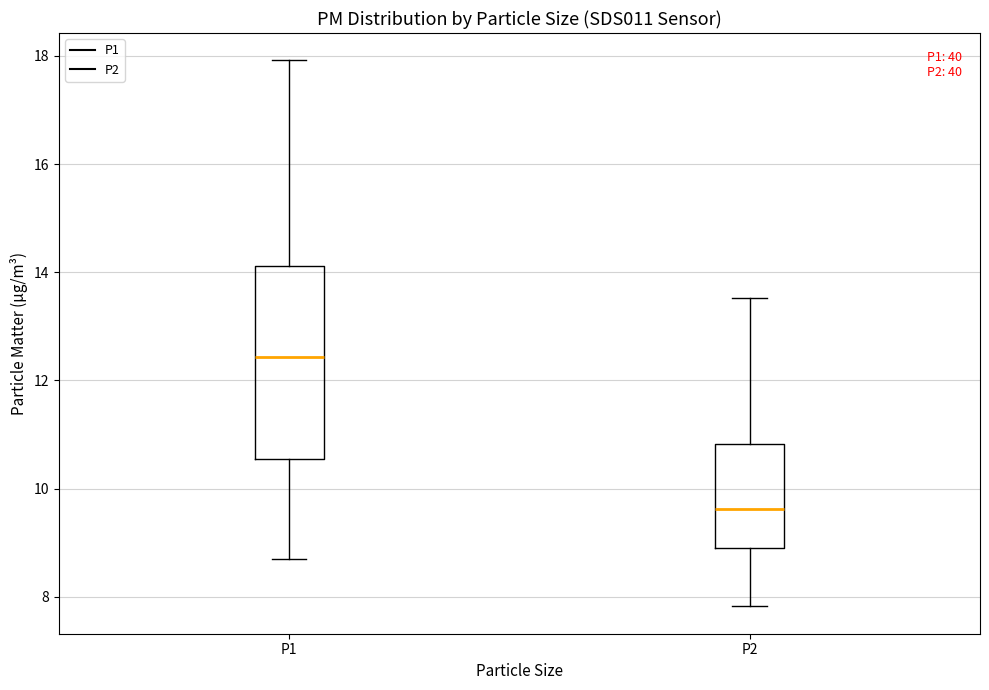

Where does the median line of the box for P2 sit on the y-axis? The values are not printed on the chart, so give them approximately, as read against the axis.

9.6